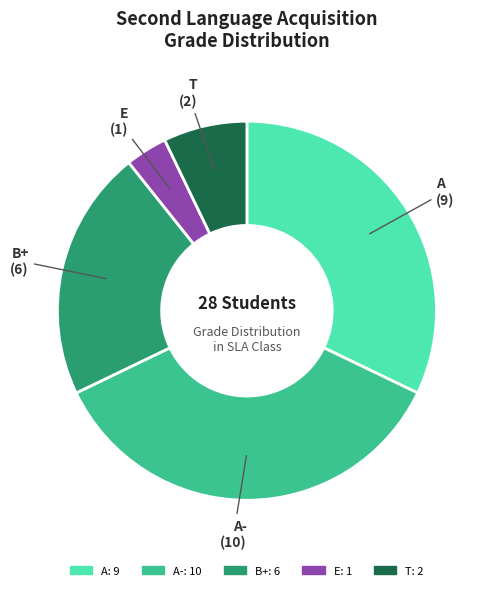

Does any single category account for the majority?

No